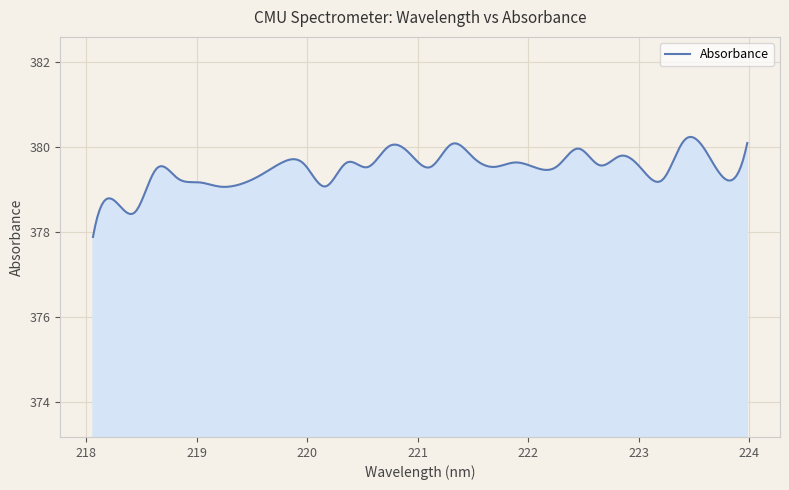

What is the sum of all values?

113843.5